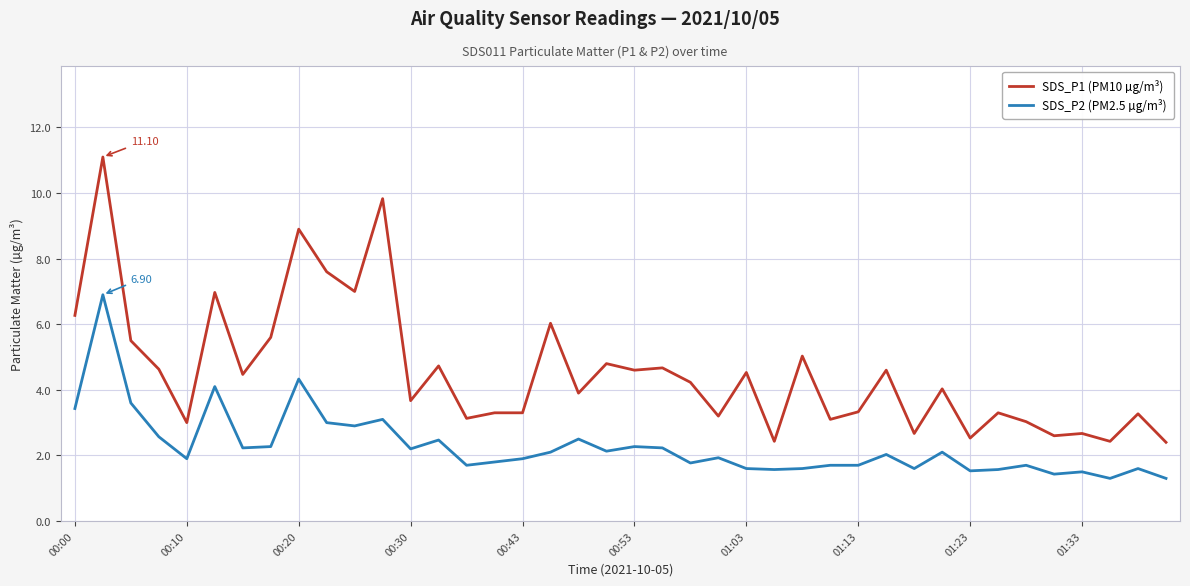

What is the difference between the maximum and minimum values in the SDS_P2 (PM2.5 µg/m³) series?

5.6